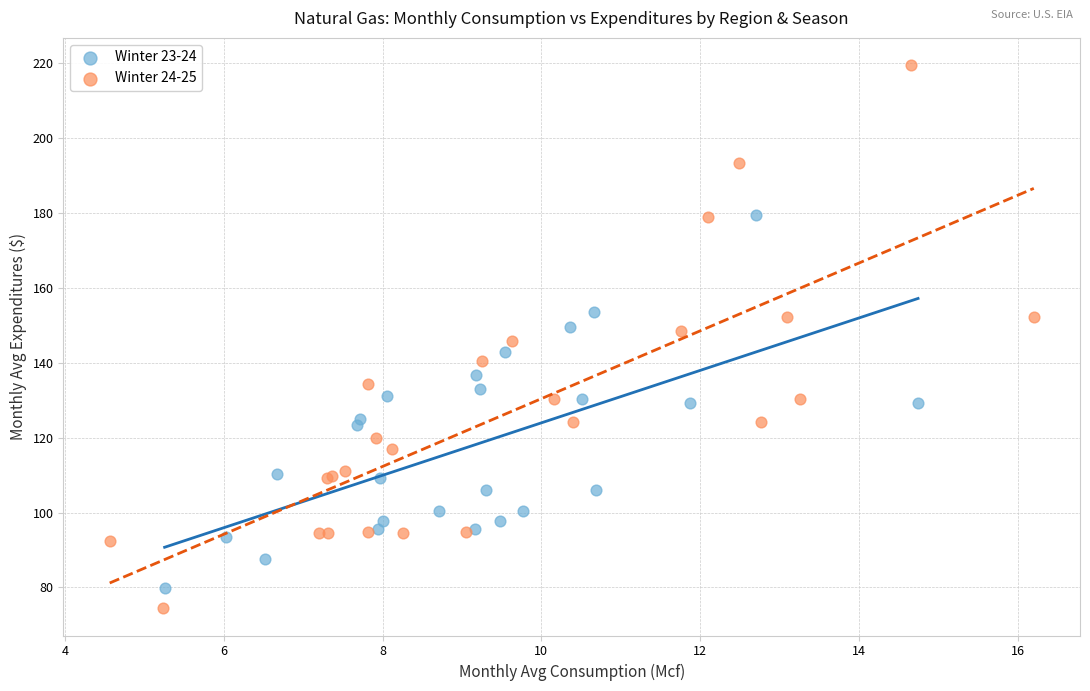

Which series contains the lowest Y value?

Winter 24-25